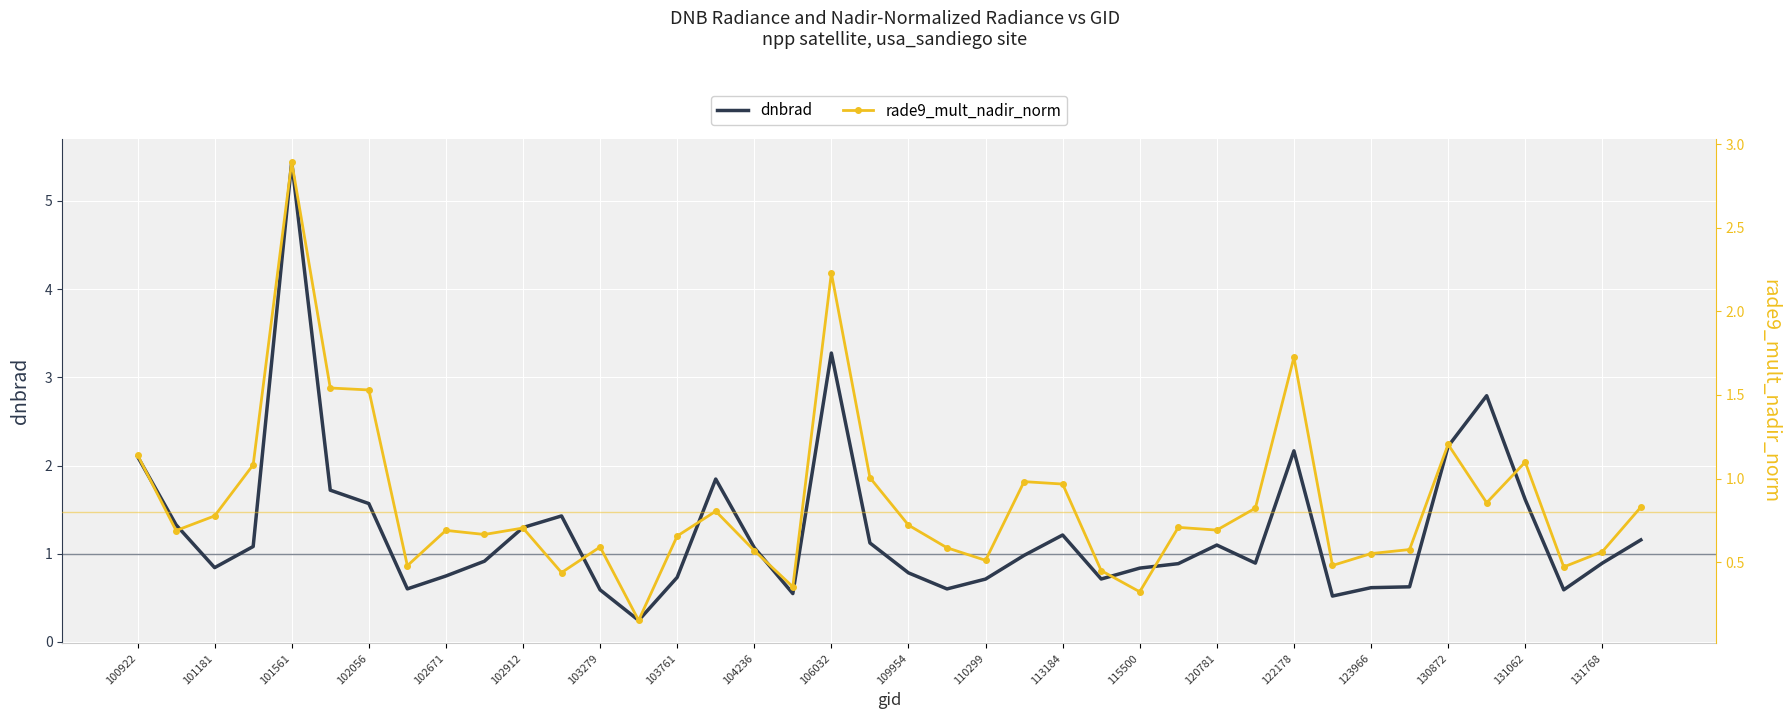

Is it true that dnbrad equals 2.2 at 122178?

True